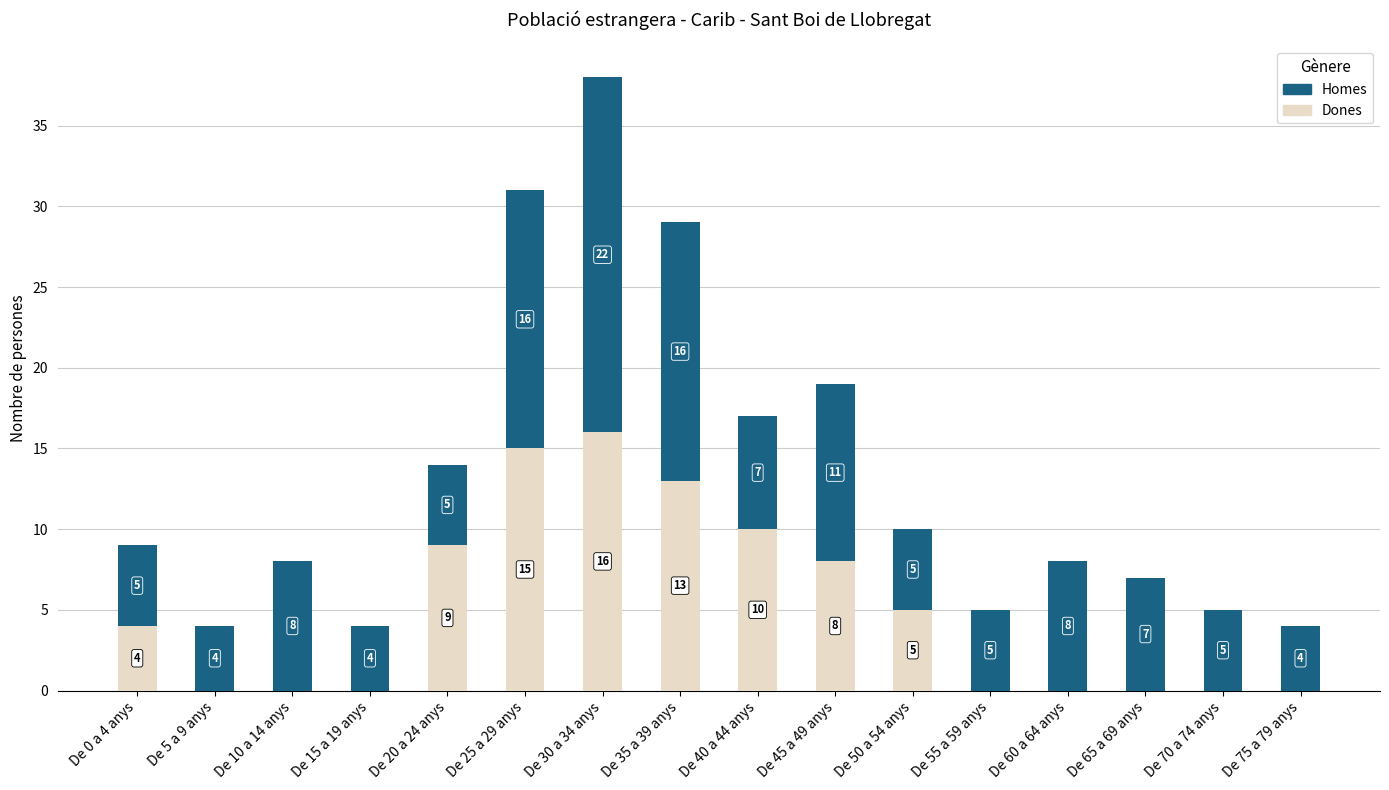

List the series in order of their overall mean, lowest first.

Dones, Homes